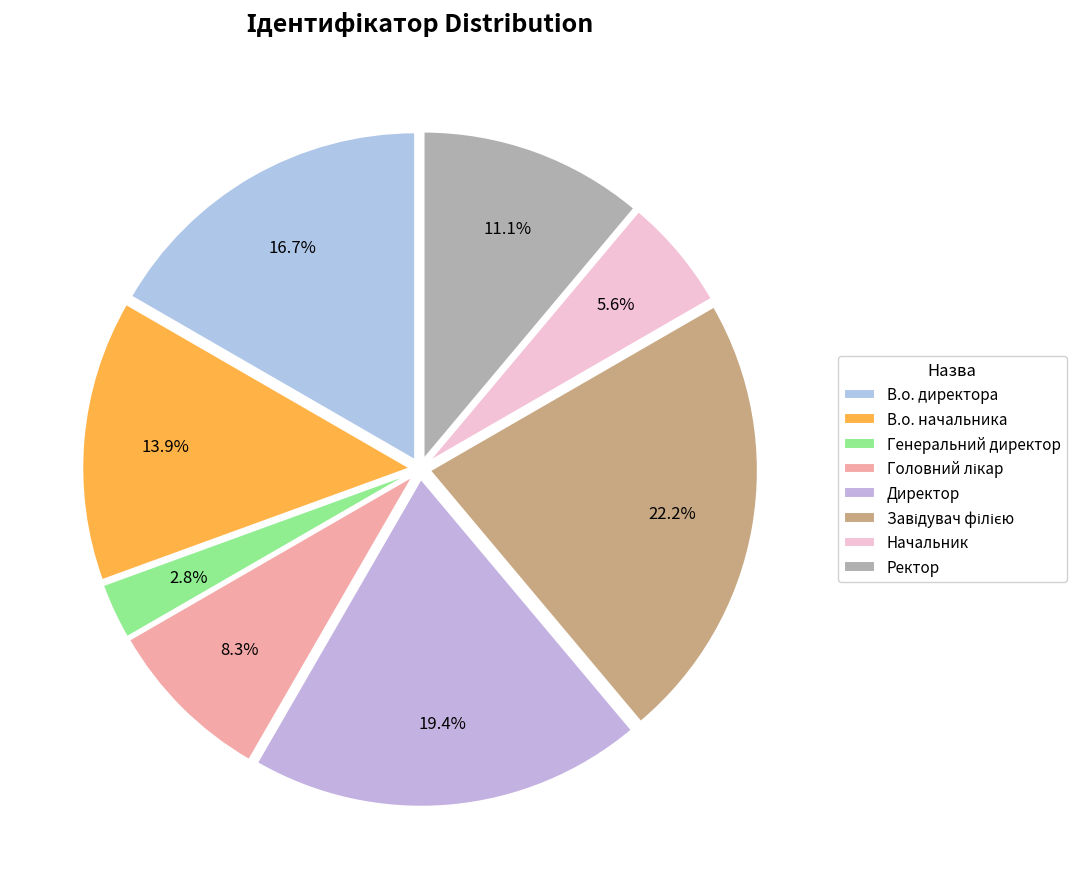

How many slices are in this pie chart?

8